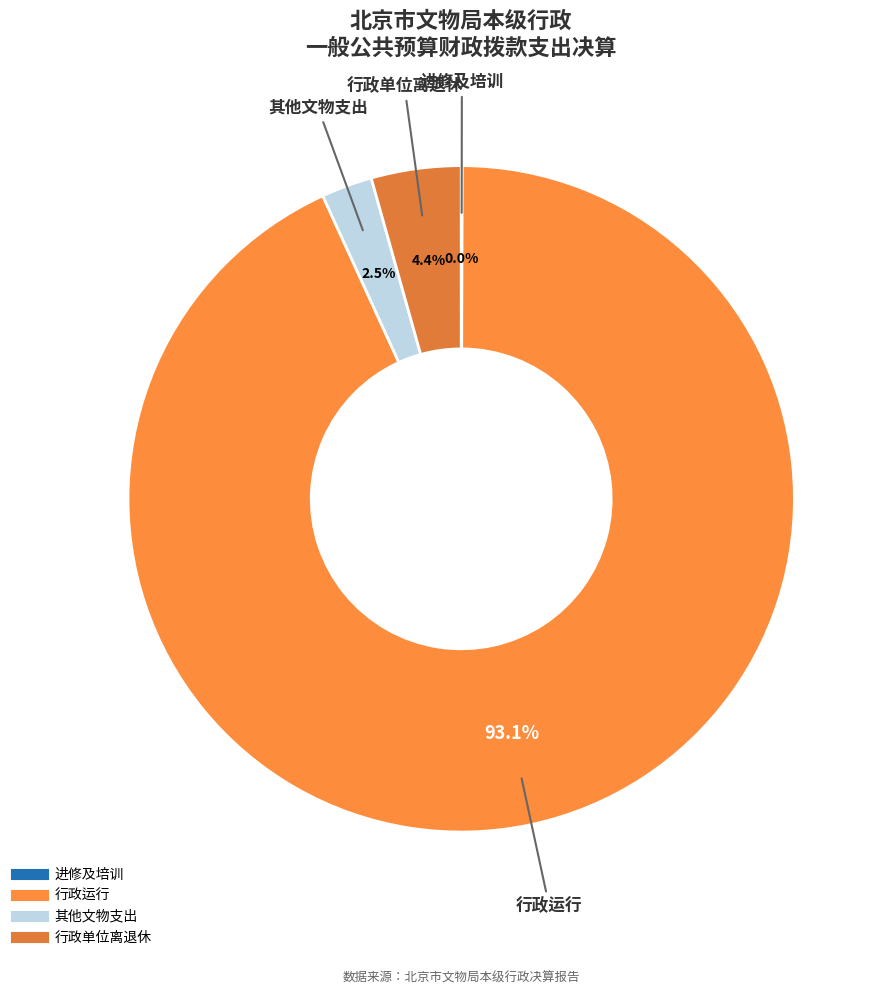

Which category has the biggest portion of the pie?

行政运行